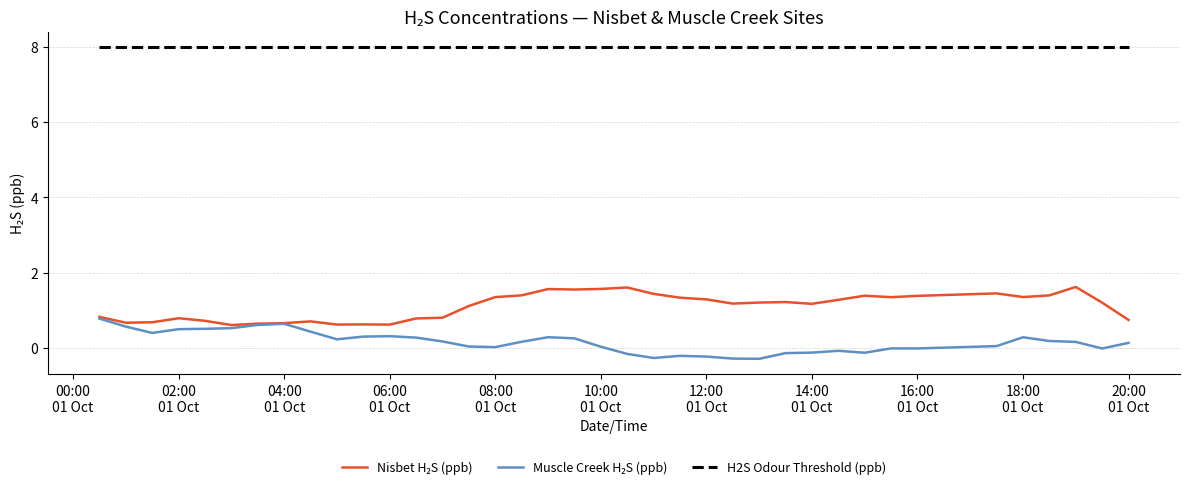

What is the smallest value displayed?

-0.3